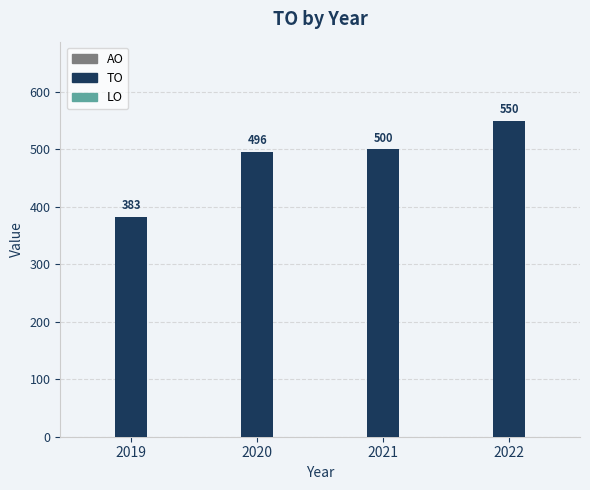

Are the bars grouped side by side (vs. stacked)?

No